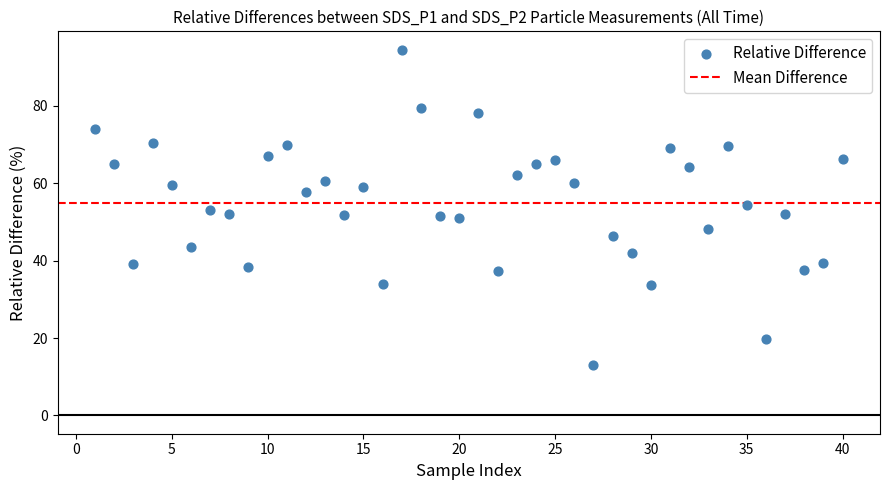

What is the range of Y values (max minus min)?

81.6